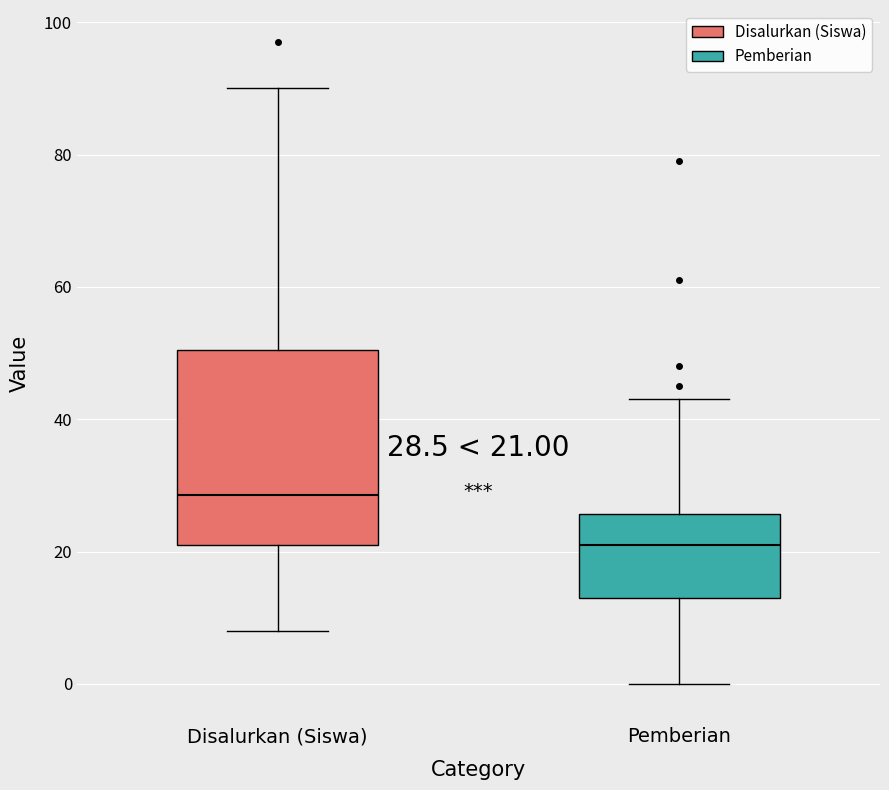

Which box has the highest median line?

Disalurkan (Siswa)